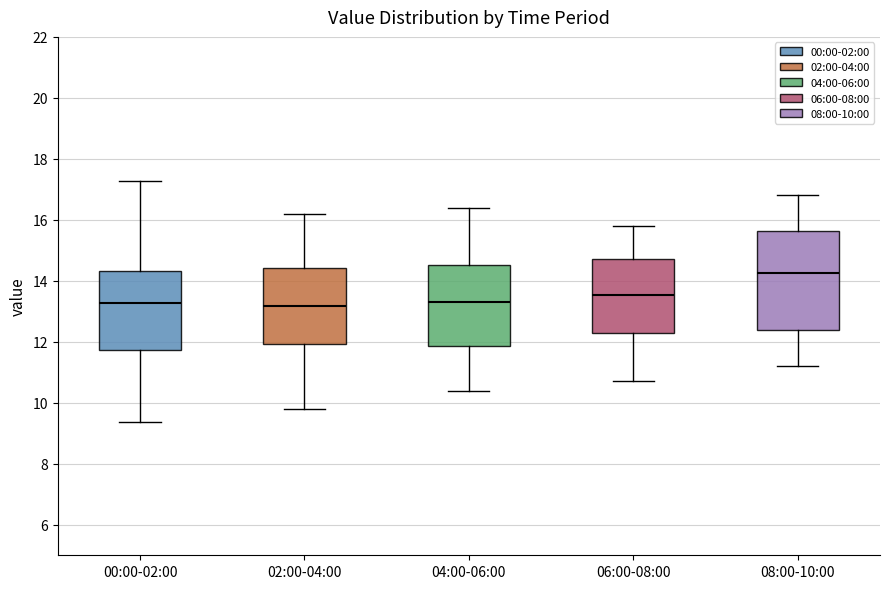

Which box is the tallest, from its lower edge to its upper edge?

08:00-10:00